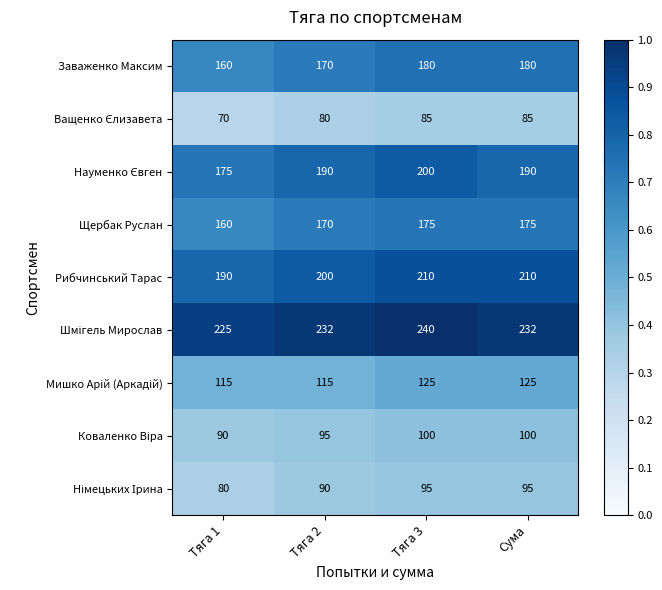

What is the difference between the second highest and minimum values in the Заваженко Максим series?

20